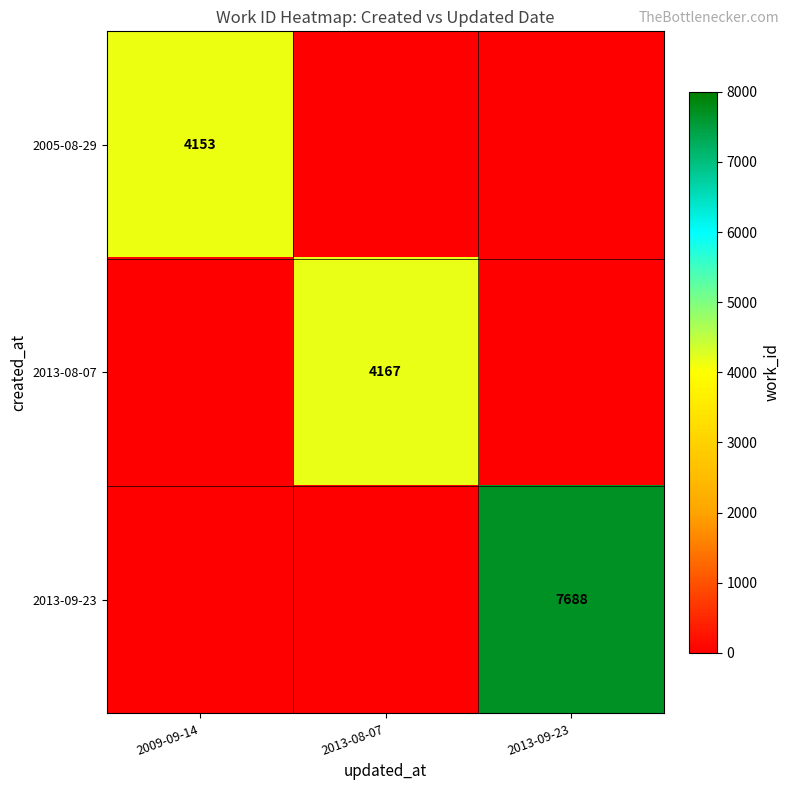

Is it true that 2013-09-23 equals 3034 at 2013-09-23?

False